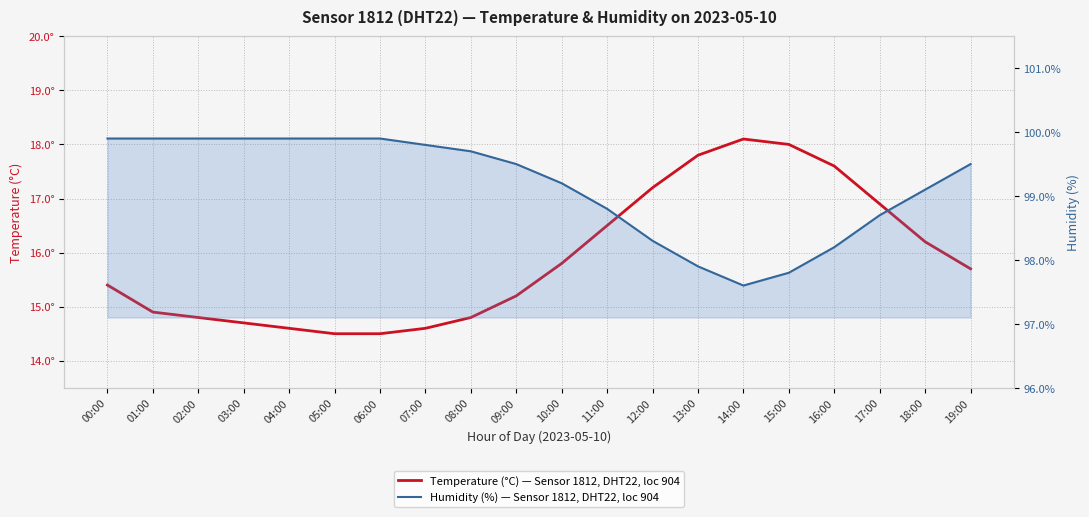

Which series changed the most between 10:00 and 16:00?

Temperature (°C)